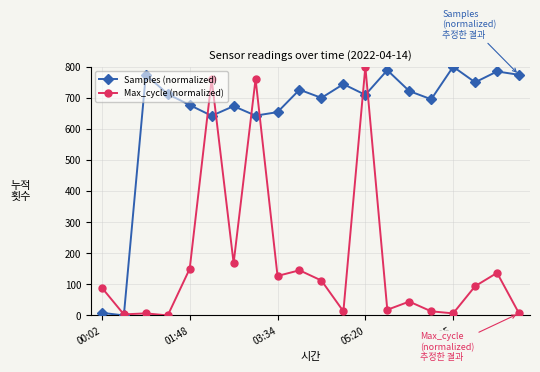

What is the value of the Samples (normalized) point at the 19th from the left?

784.8